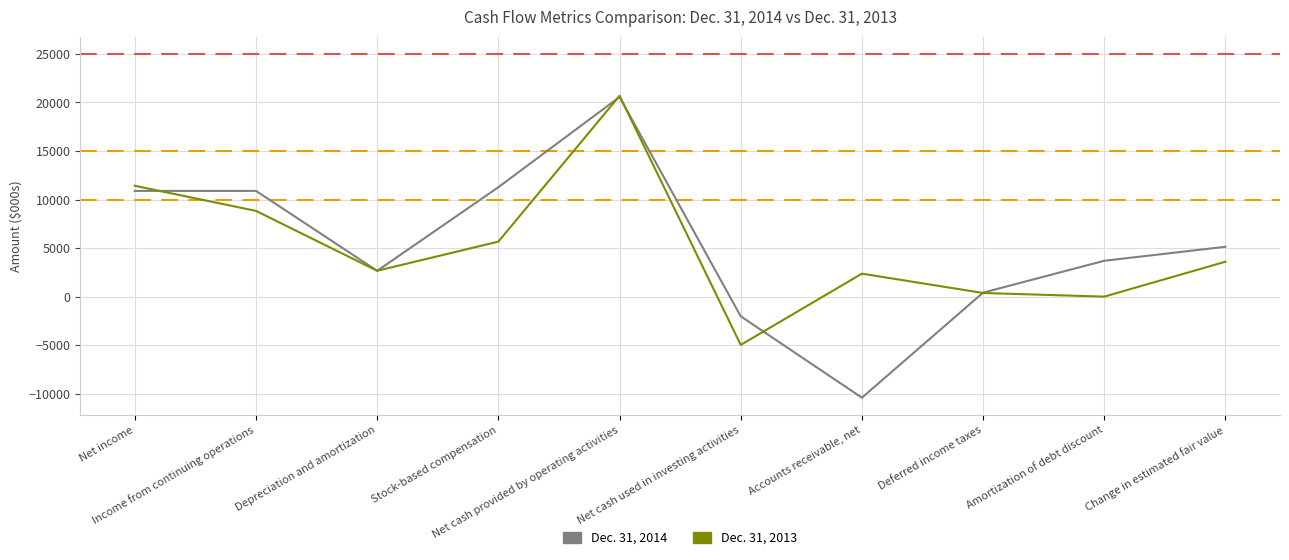

What is the approximate value of Dec. 31, 2014 at Net cash provided by operating activities?

20566